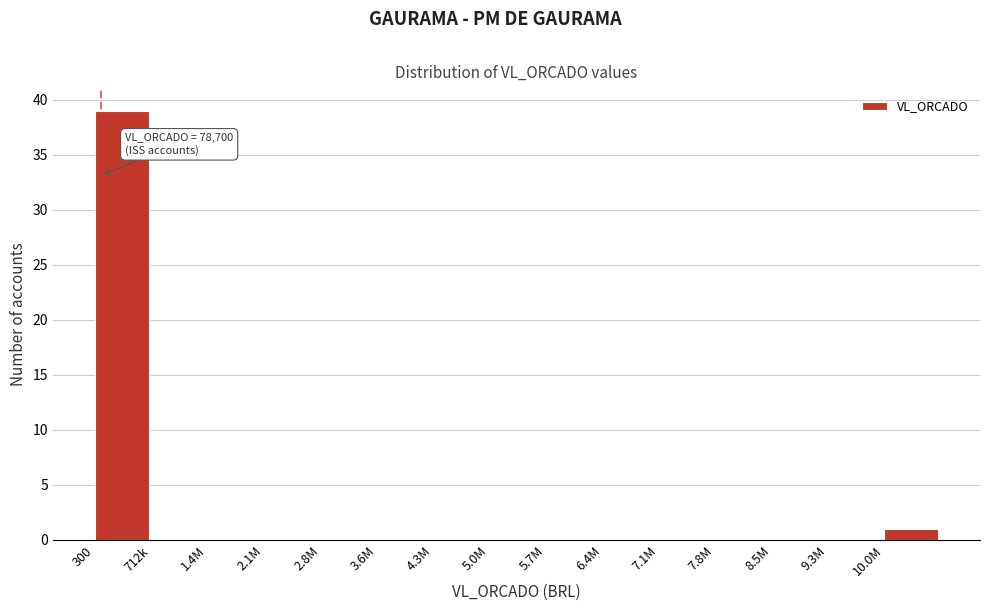

Reading right to left, transcribe all the data shown in this chart.

10.0M=1	9.3M=0	8.5M=0	7.8M=0	7.1M=0	6.4M=0	5.7M=0	5.0M=0	4.3M=0	3.6M=0	2.8M=0	2.1M=0	1.4M=0	712k=0	300=39